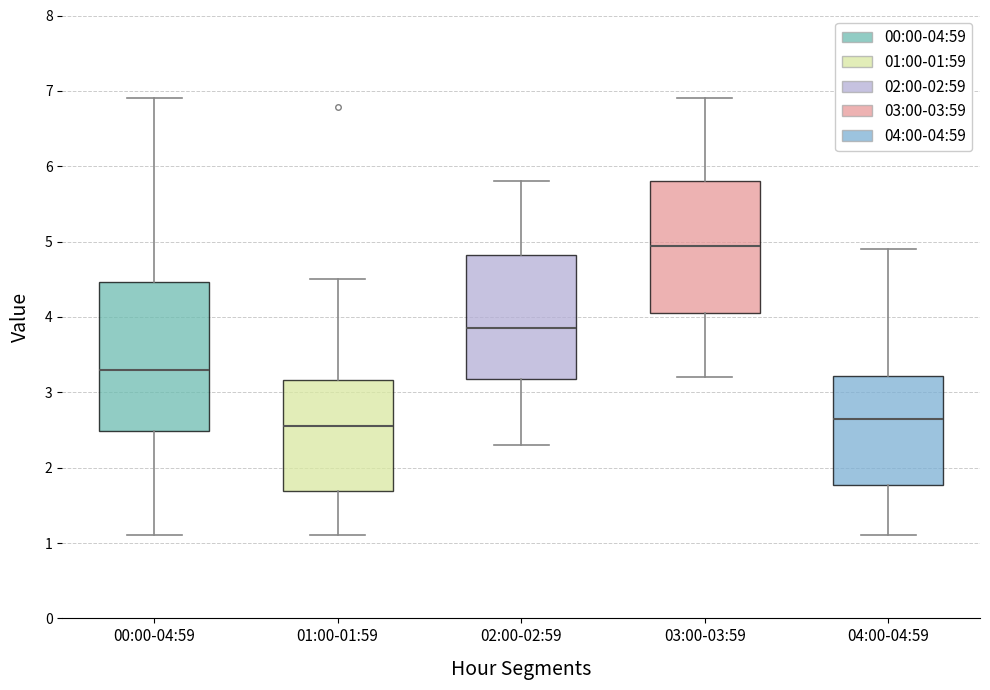

Which box's median line is the highest?

03:00-03:59